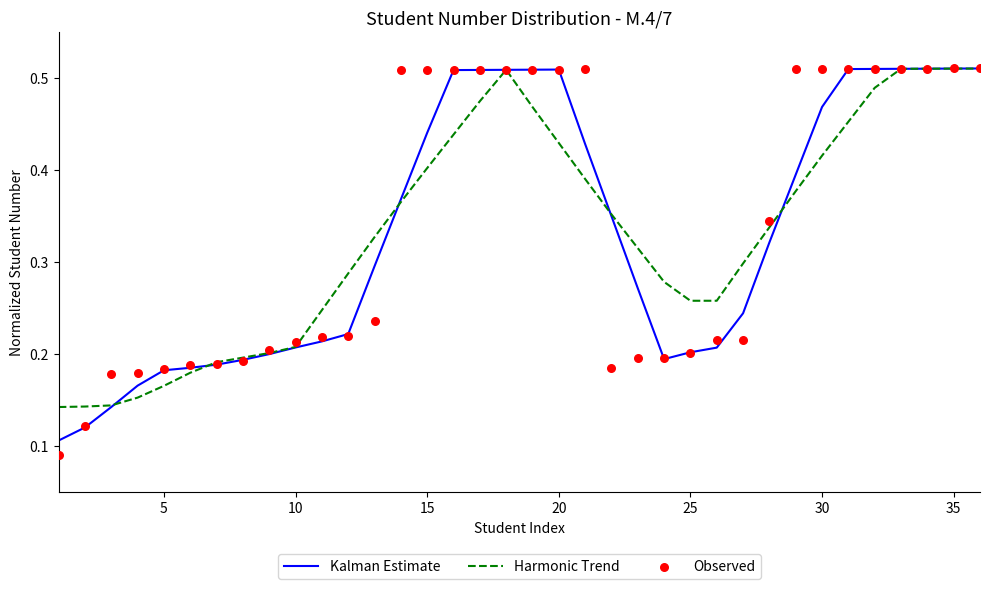

Which series has the largest total across all categories?

Observed